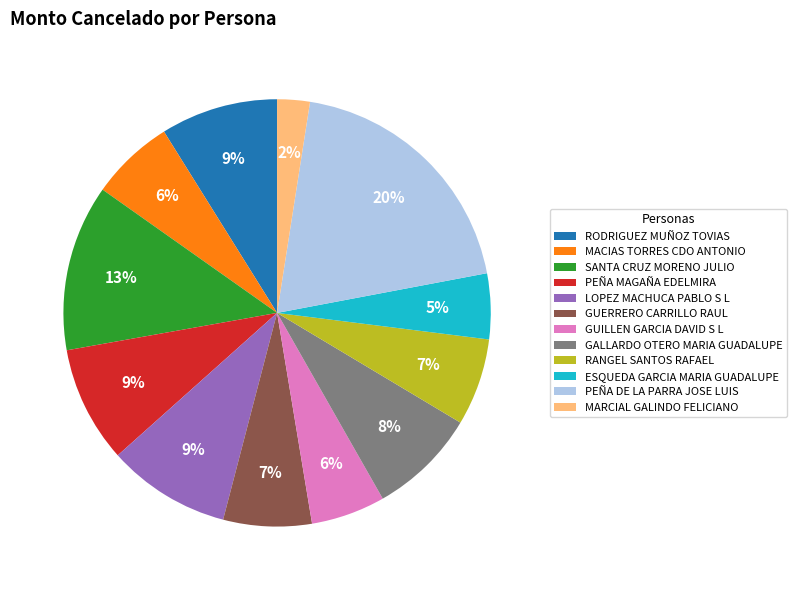

Which has a higher value, LOPEZ MACHUCA PABLO S L or GALLARDO OTERO MARIA GUADALUPE?

LOPEZ MACHUCA PABLO S L